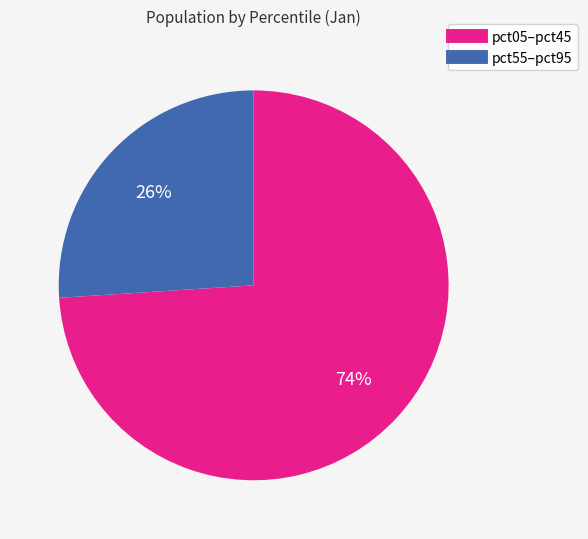

Does any single category account for the majority?

Yes